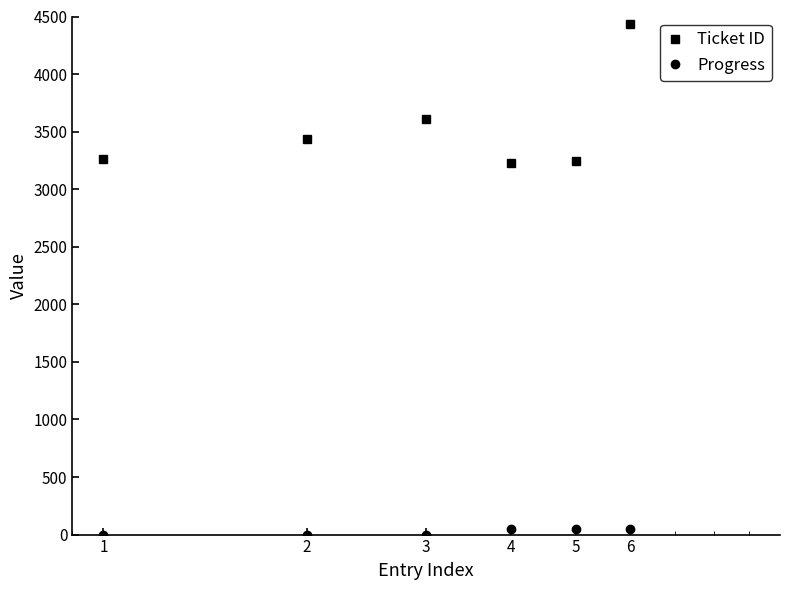

Reading left to right, extract all data points from this chart.

Ticket ID: 3264	3432	3609	3224	3242	4434
Progress: 0	0	0	50	50	50